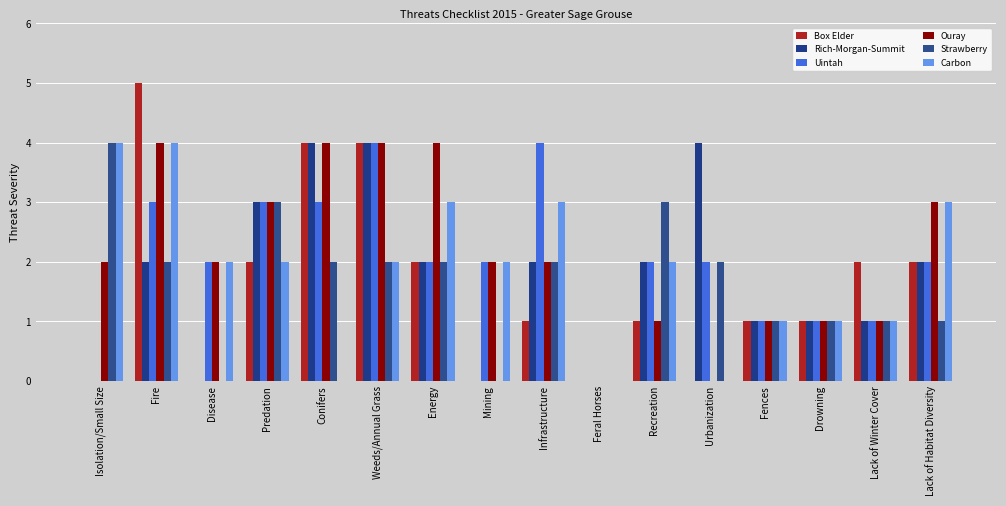

How many series are shown in this chart?

6